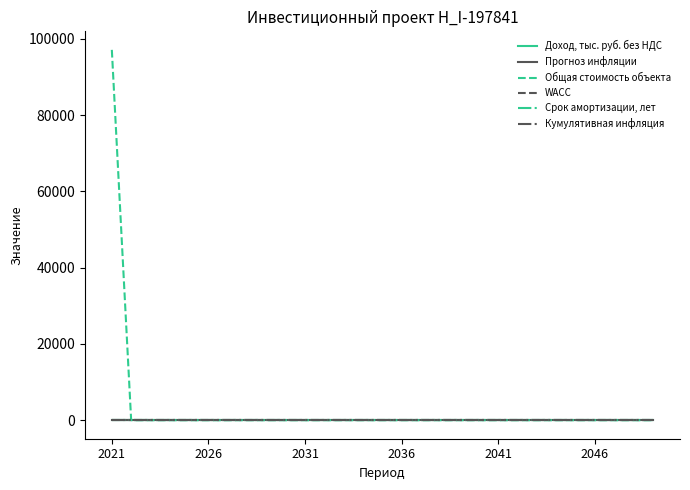

Which series has the largest total across all categories?

Общая стоимость объекта